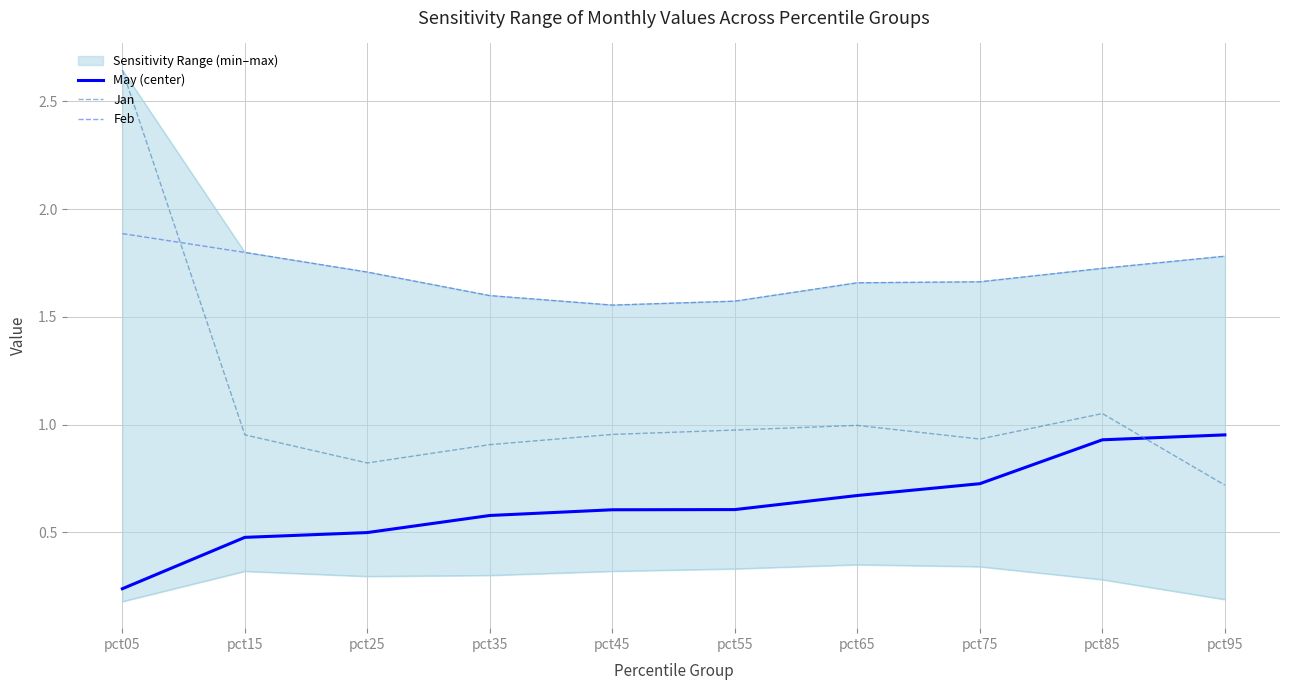

Does the chart have visible grid lines?

Yes